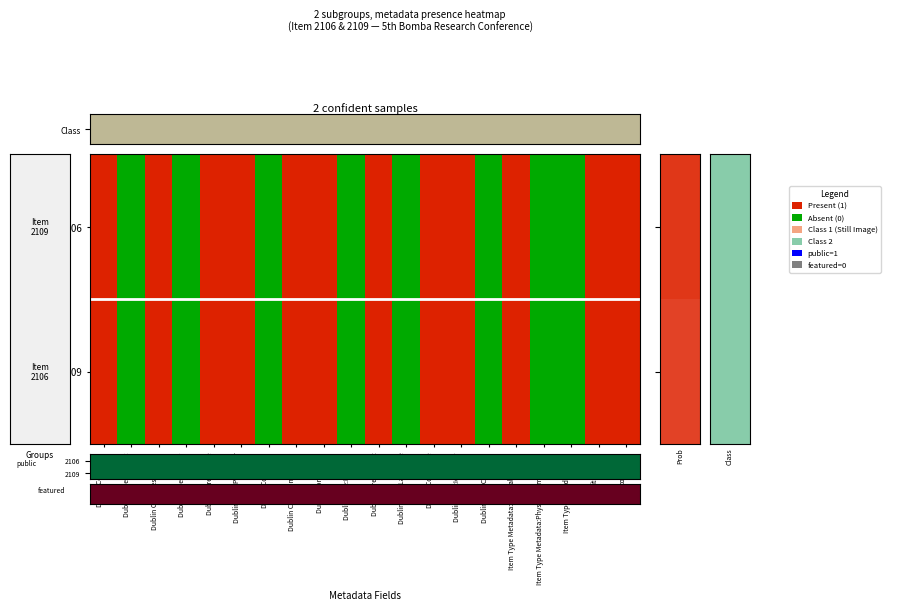

Reading left to right, extract all data points from this chart.

2106: Dublin Core:Title=1	Dublin Core:Subject=-1	Dublin Core:Description=1	Dublin Core:Creator=-1	Dublin Core:Source=1	Dublin Core:Publisher=1	Dublin Core:Date=-1	Dublin Core:Contributor=1	Dublin Core:Rights=1	Dublin Core:Relation=-1	Dublin Core:Format=1	Dublin Core:Language=-1	Dublin Core:Type=1	Dublin Core:Identifier=1	Dublin Core:Coverage=-1	Item Type Metadata:Original Format=1	Item Type Metadata:Physical Dimensions=-1	Item Type Metadata:Text=-1	itemType=1	collection=1
2109: Dublin Core:Title=1	Dublin Core:Subject=-1	Dublin Core:Description=1	Dublin Core:Creator=-1	Dublin Core:Source=1	Dublin Core:Publisher=1	Dublin Core:Date=-1	Dublin Core:Contributor=1	Dublin Core:Rights=1	Dublin Core:Relation=-1	Dublin Core:Format=1	Dublin Core:Language=-1	Dublin Core:Type=1	Dublin Core:Identifier=1	Dublin Core:Coverage=-1	Item Type Metadata:Original Format=1	Item Type Metadata:Physical Dimensions=-1	Item Type Metadata:Text=-1	itemType=1	collection=1